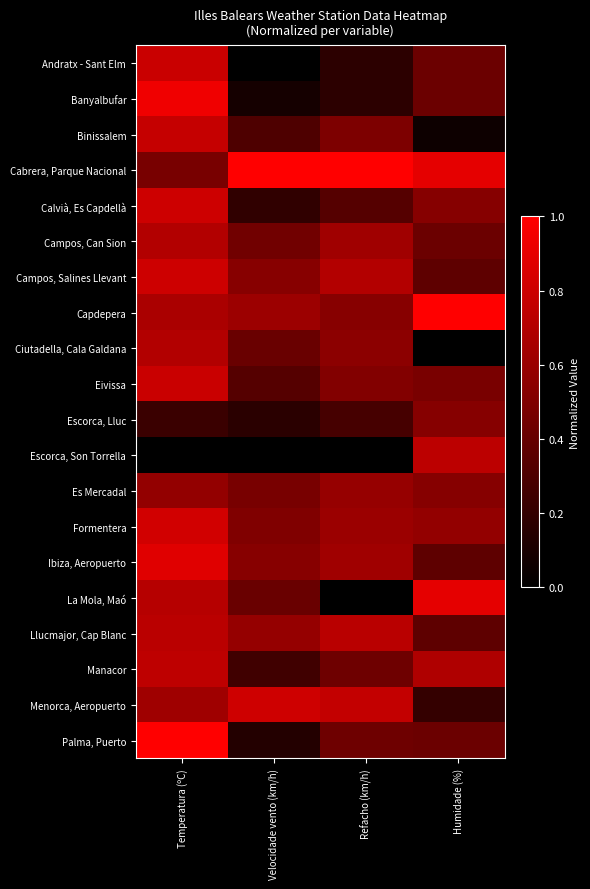

Which has a higher value, Refacho (km/h) or Temperatura (ºC)?

Temperatura (ºC)